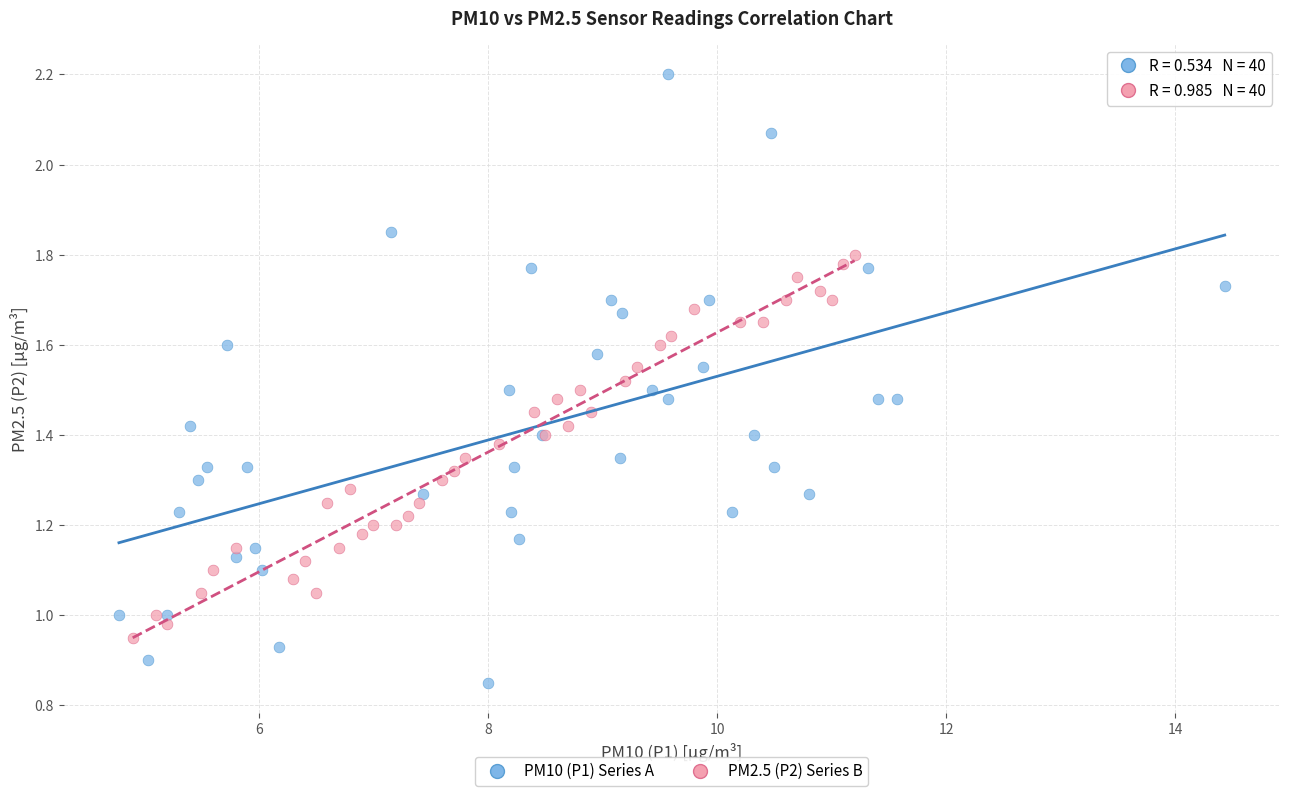

Which series contains the highest Y value?

PM10 (P1) Series A